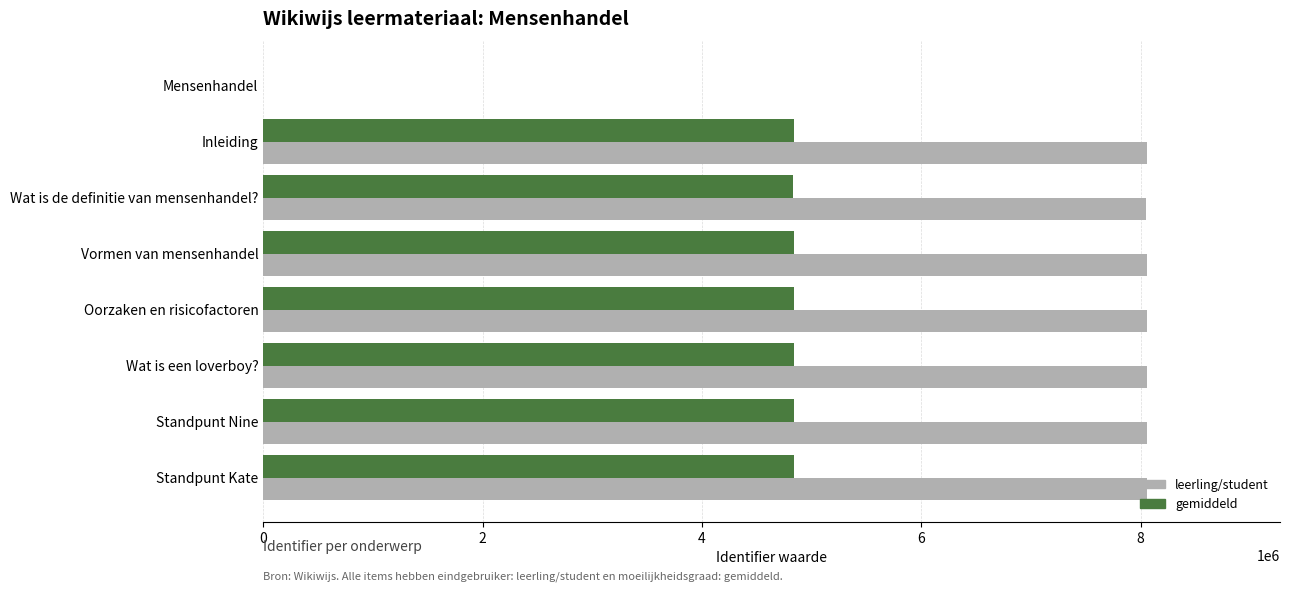

Which series has the largest total across all categories?

leerling/student